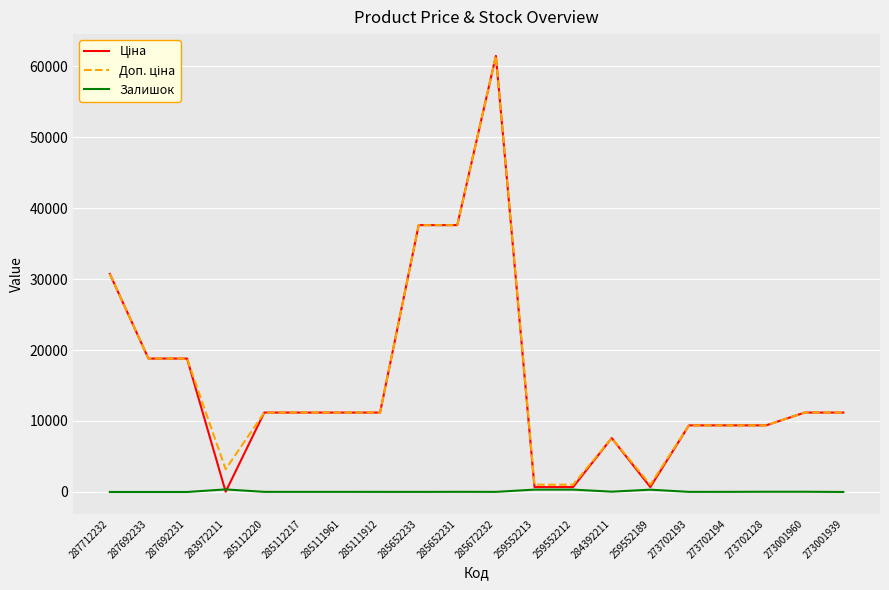

Is it true that Залишок equals 22.0 at 285652231?

True